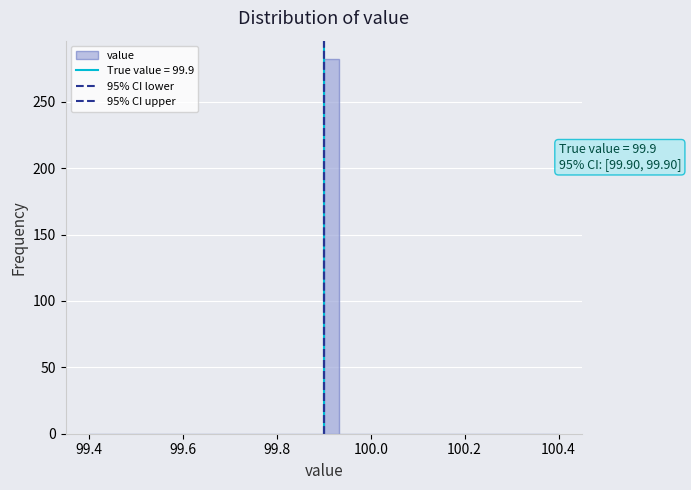

Around what value on the x-axis is the tallest bar? Give the approximate position of its centre, as read against the axis.

99.92